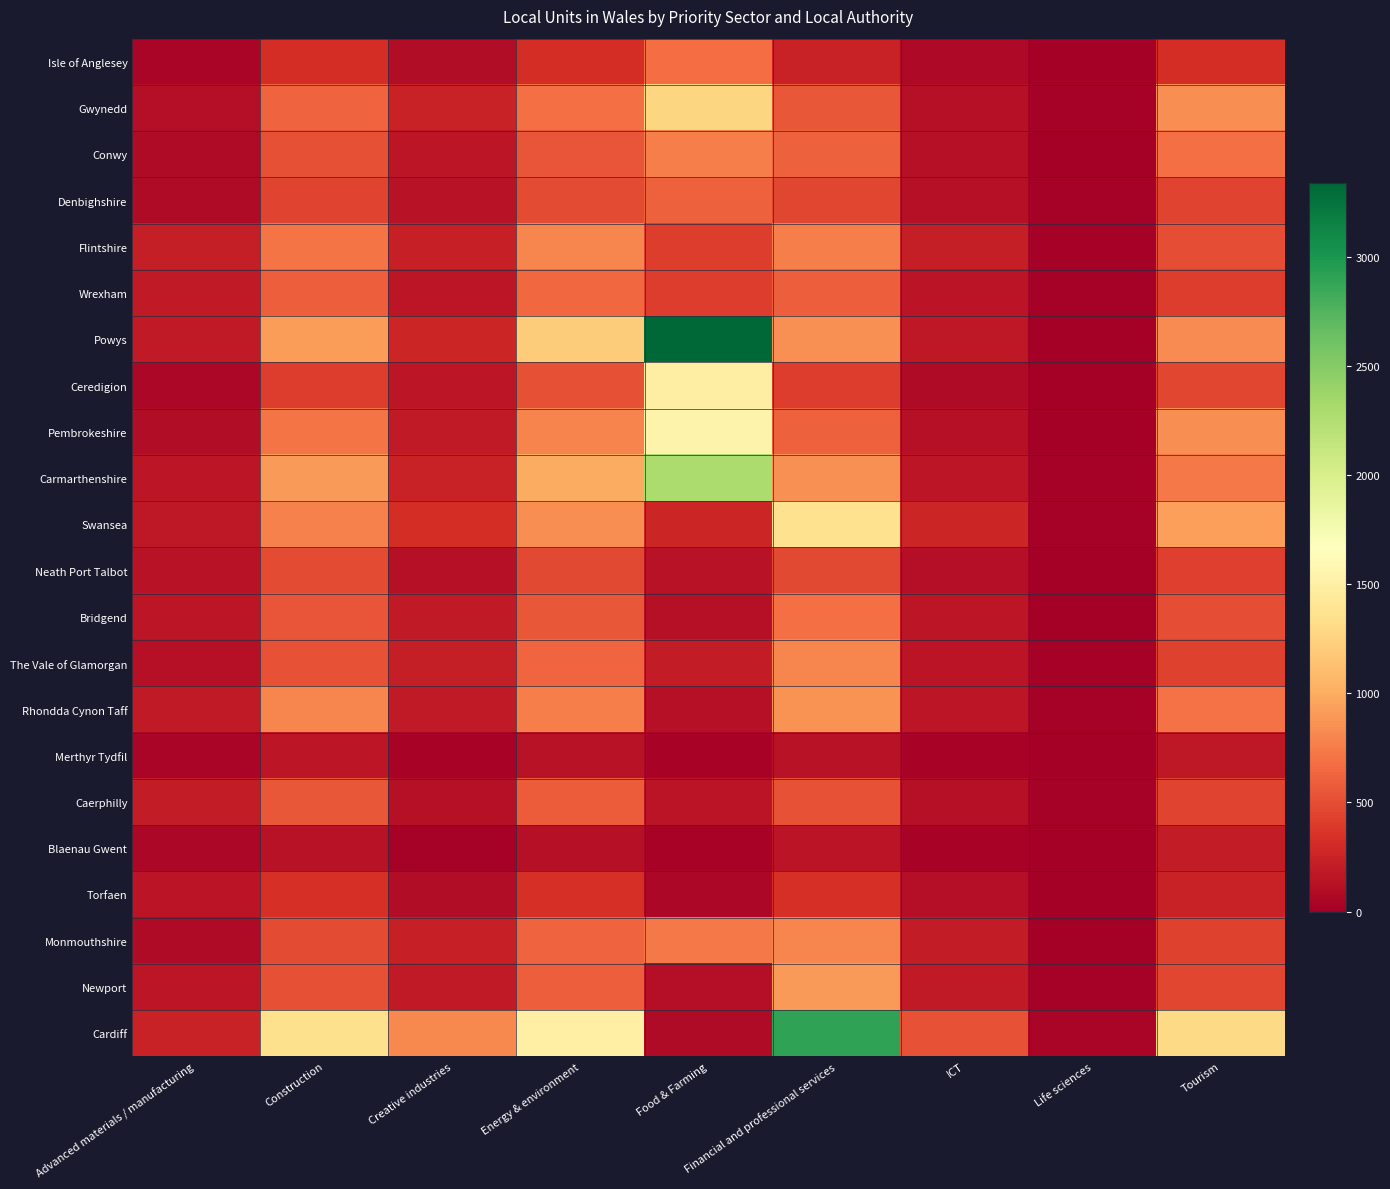

Between Tourism and Food & Farming, which is larger?

Food & Farming